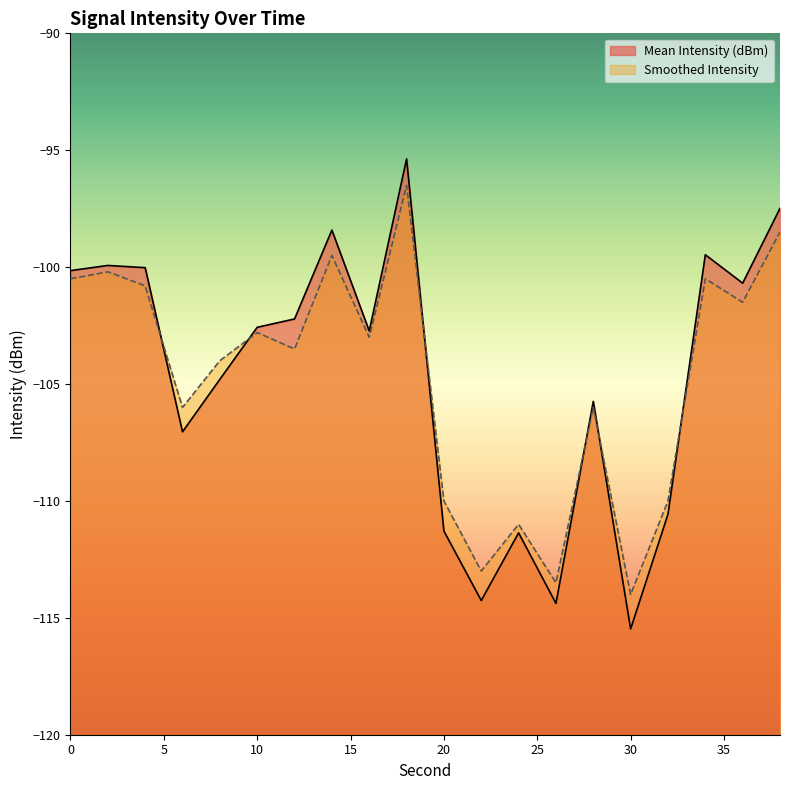

Reading left to right, list all the values displayed in this chart.

Mean Intensity (dBm): 0=-100.1	2=-99.9	4=-100.0	6=-107.0	8=-104.8	10=-102.6	12=-102.2	14=-98.4	16=-102.7	18=-95.4	20=-111.3	22=-114.3	24=-111.4	26=-114.4	28=-105.7	30=-115.5	32=-110.6	34=-99.5	36=-100.7	38=-97.5
Smoothed Intensity: 0=-100.5	2=-100.2	4=-100.8	6=-106.0	8=-104.0	10=-102.8	12=-103.5	14=-99.5	16=-103.0	18=-96.5	20=-110.0	22=-113.0	24=-111.0	26=-113.5	28=-106.0	30=-114.0	32=-110.0	34=-100.5	36=-101.5	38=-98.5